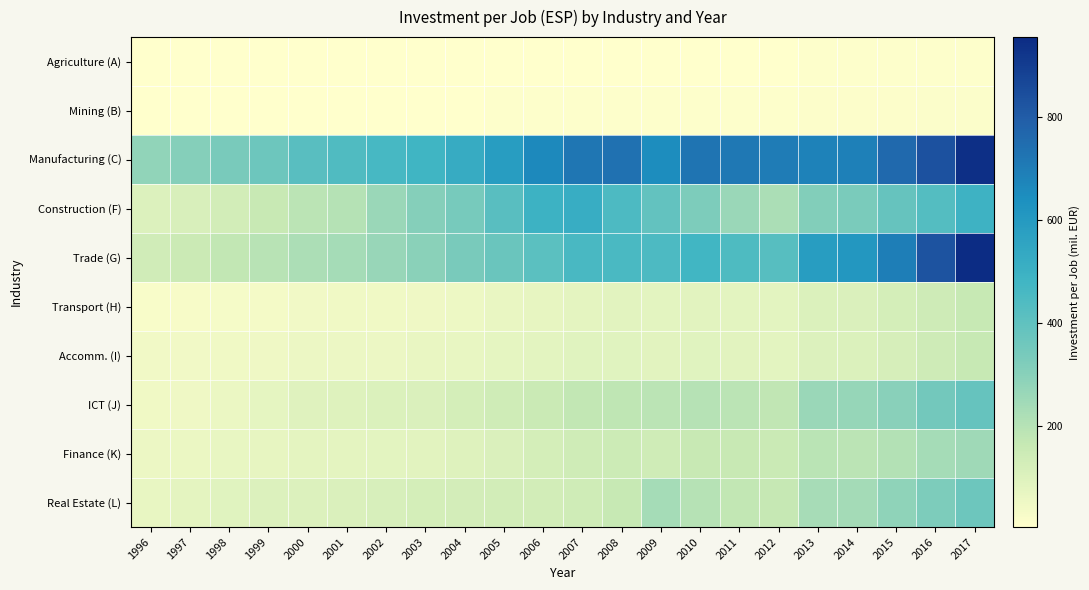

Rank the series at 2012 from lowest to highest value.

Agriculture (A), Mining (B), Transport (H), Accomm. (I), Finance (K), Real Estate (L), ICT (J), Construction (F), Trade (G), Manufacturing (C)